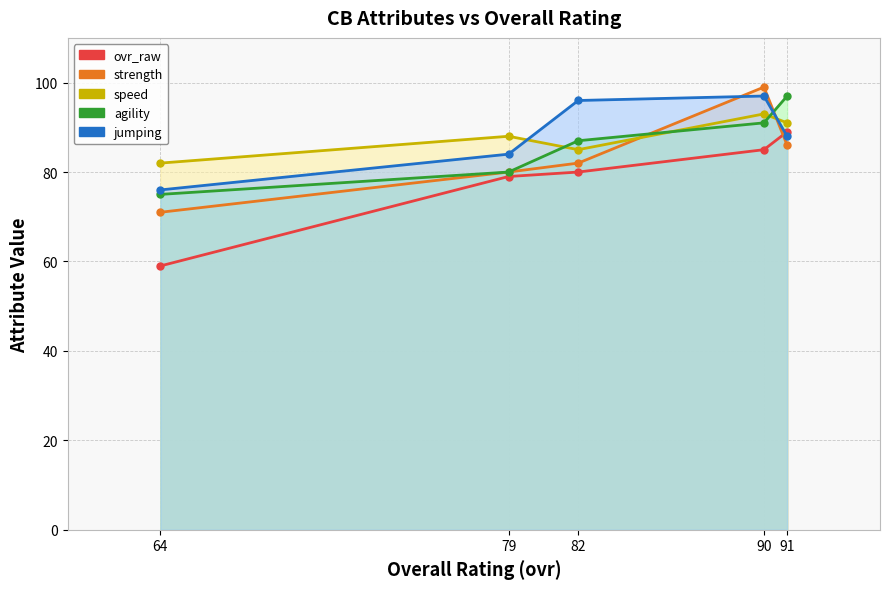

Is the value of agility at Joshua Lee (82) greater than the value of ovr_raw at Josh Kinsey (64)?

Yes